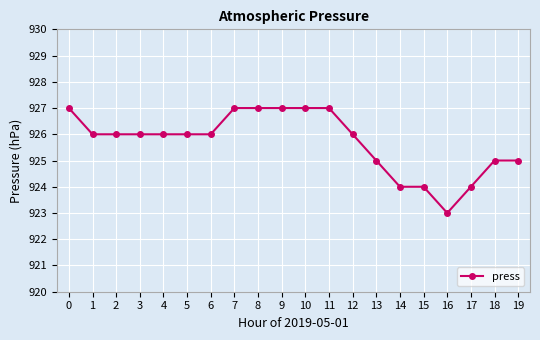

Approximately how many times larger is the value at 19 compared to 3?

1.0